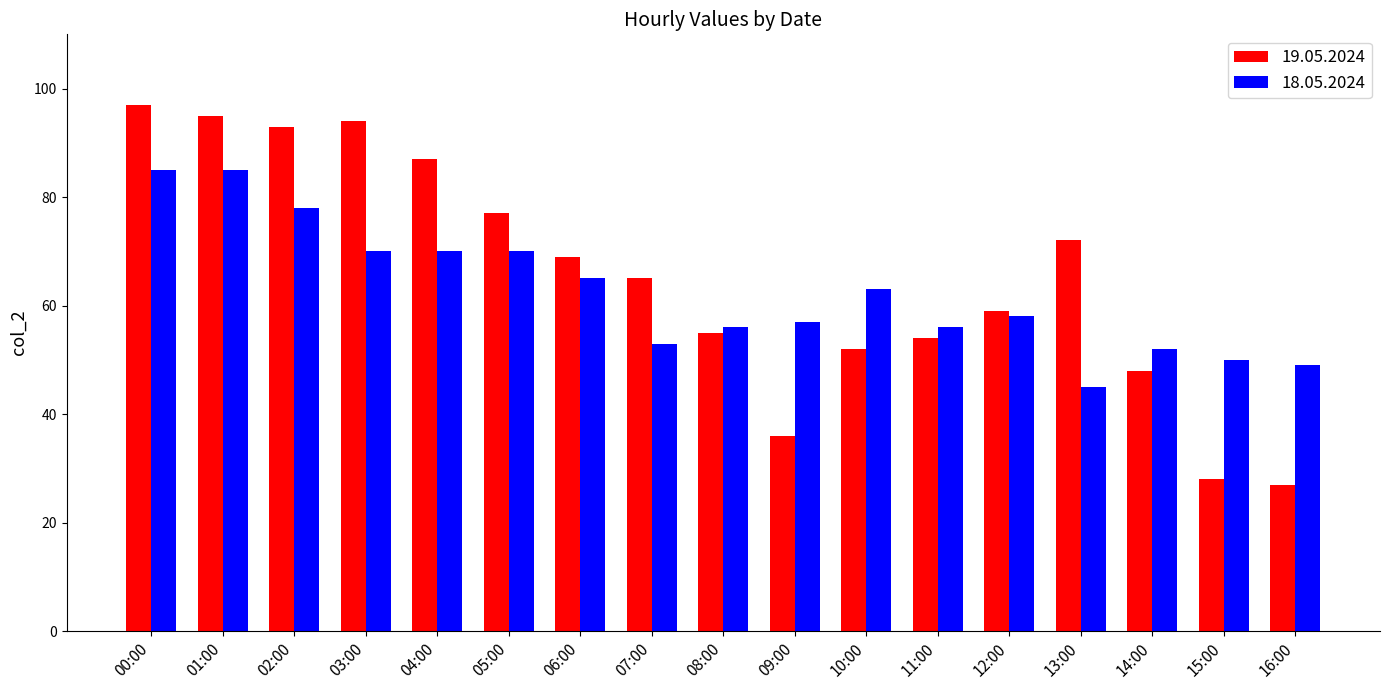

What is the sum of all 19.05.2024 values?

1108